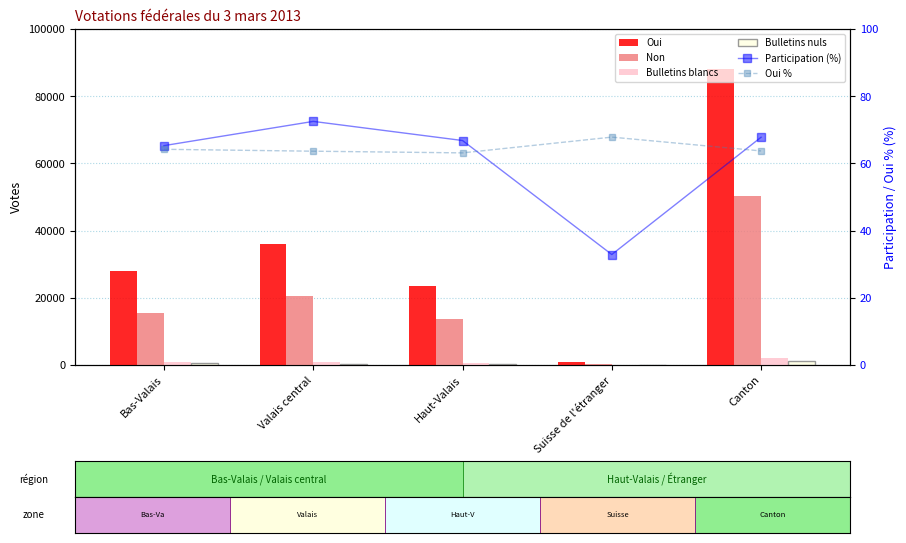

What is the approximate value of Oui at Canton?

88190.0